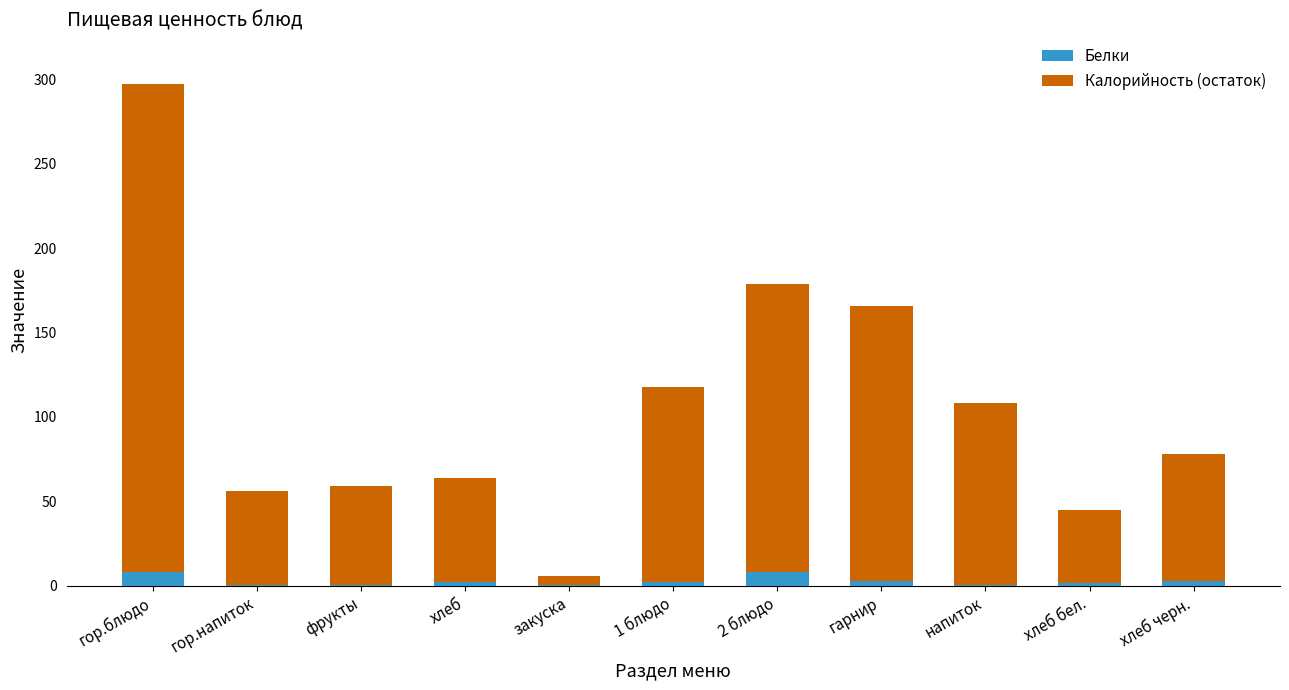

What is the maximum value for Белки?

8.2